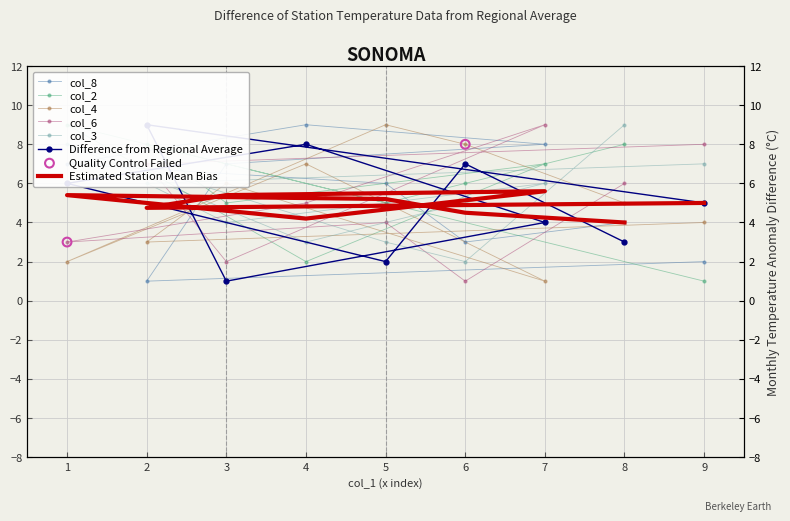

Which series has the largest Y range (max minus min)?

col_5